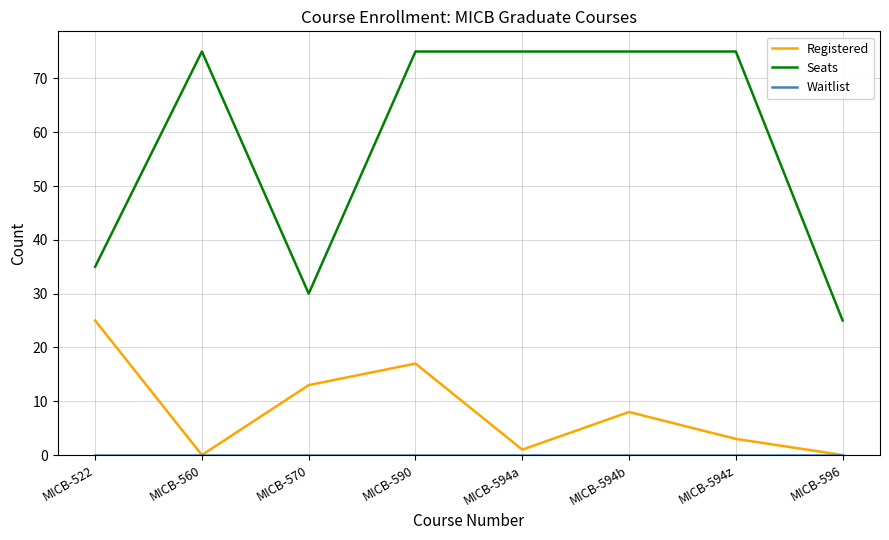

What is the maximum value shown in the chart?

75